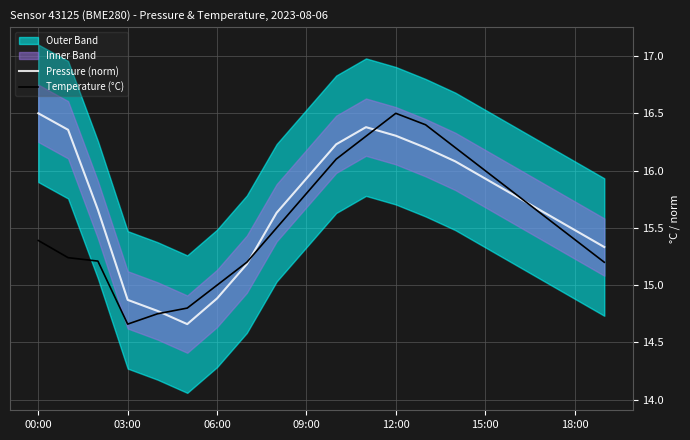

Does the chart display data point markers on the line(s)?

No